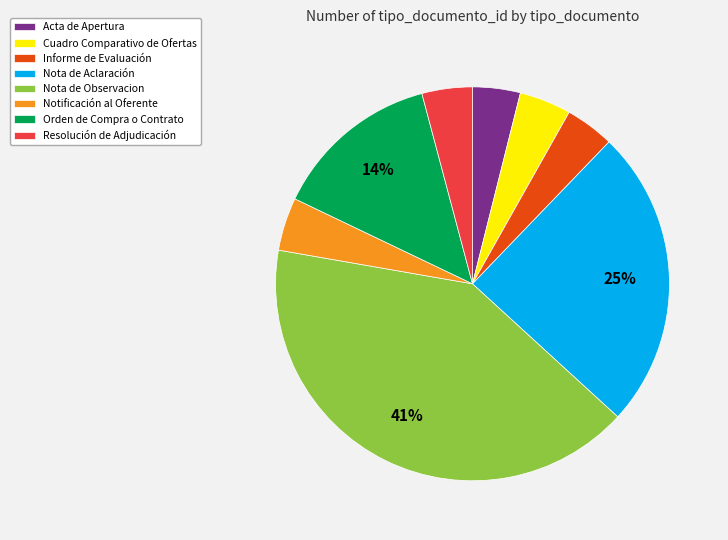

What is the largest slice in the pie chart?

Nota de Observacion